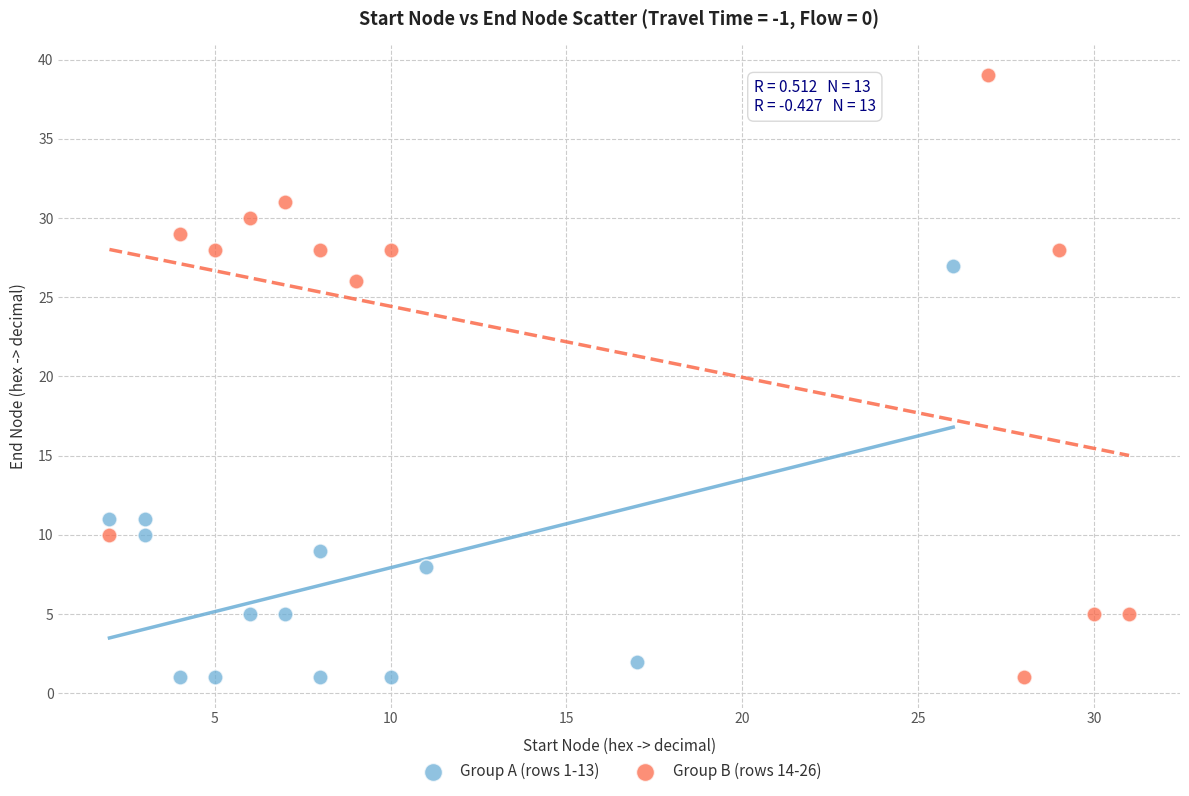

Which series has the widest spread of Y values?

Group B (rows 14-26)